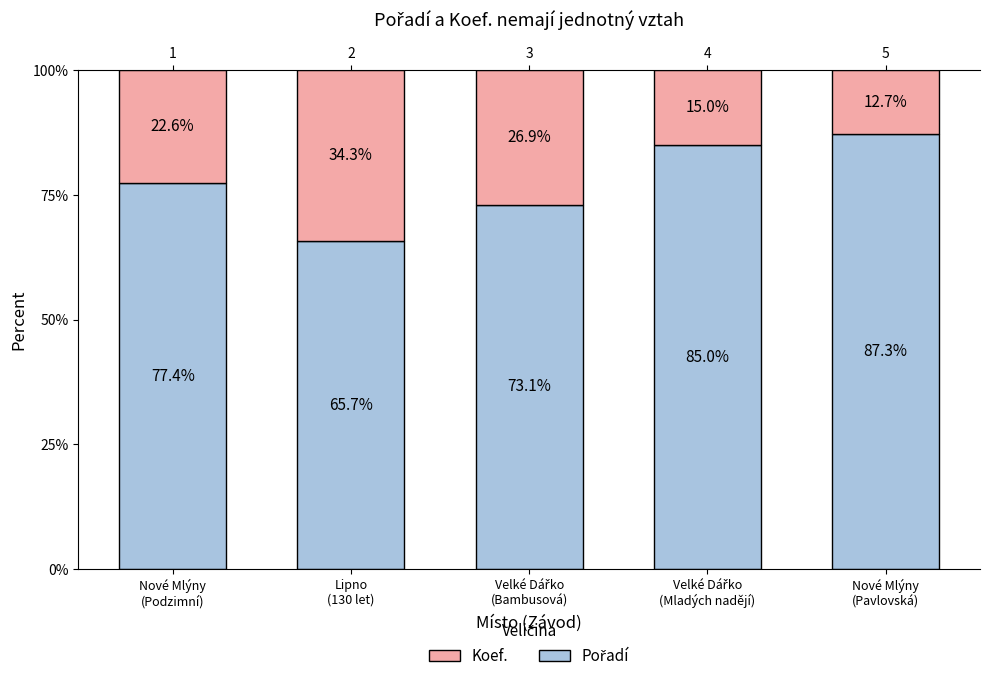

How many bars are there in total?

10